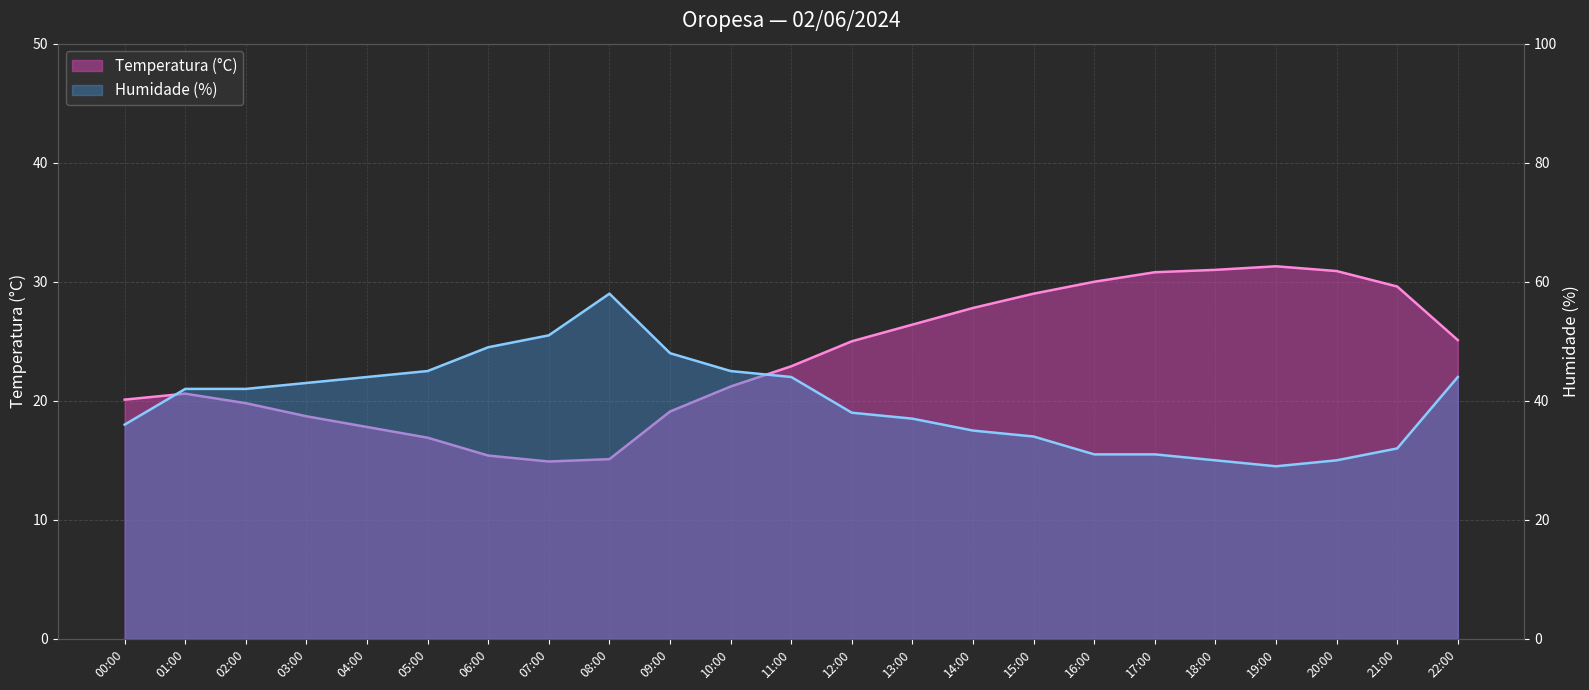

At 07:00, list the series in order from largest to smallest.

Humidade (%), Temperatura (°C)